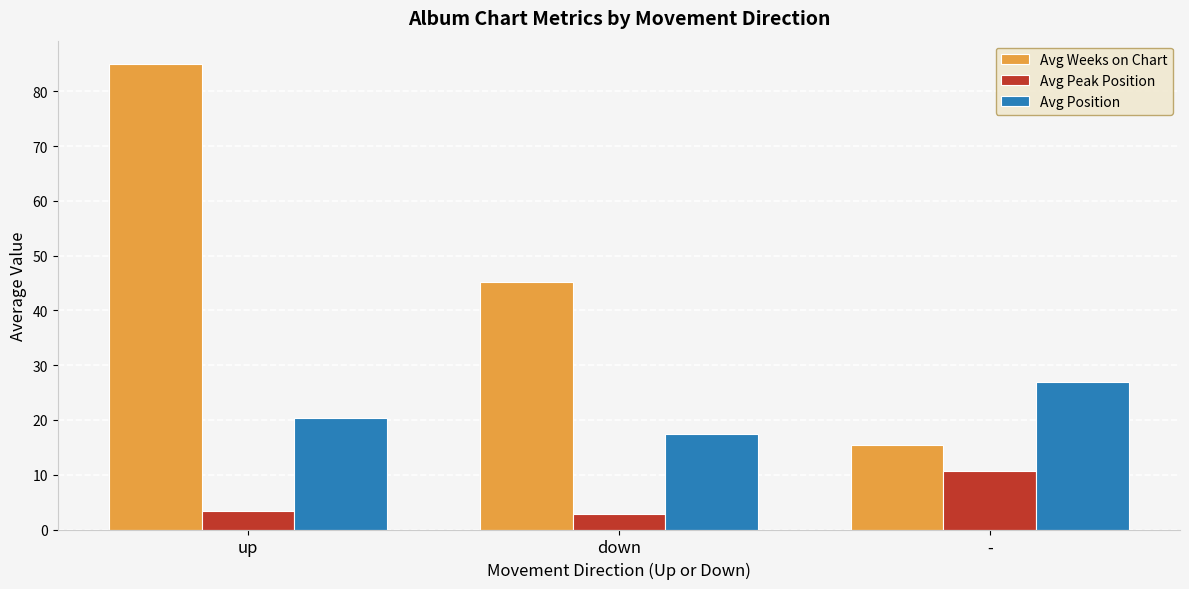

What is the value of the Avg Position bar at the 1st from the left?

20.4